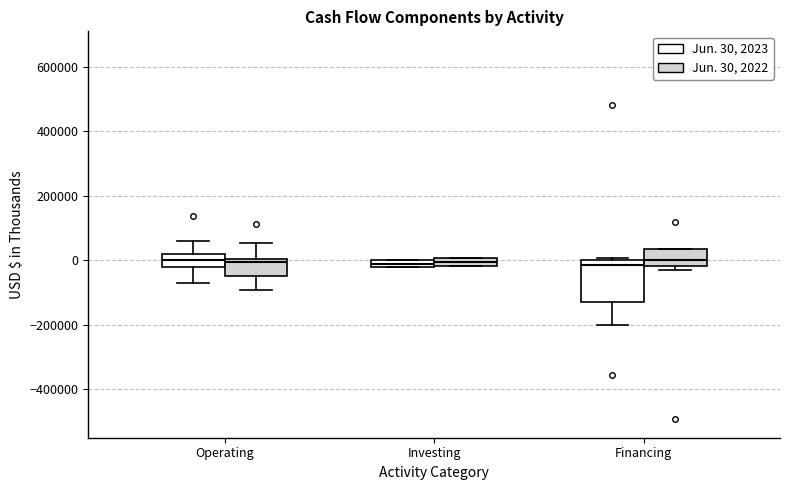

Comparing the boxes themselves (not the whiskers), which one is the tallest?

Financing (Jun. 30, 2023)